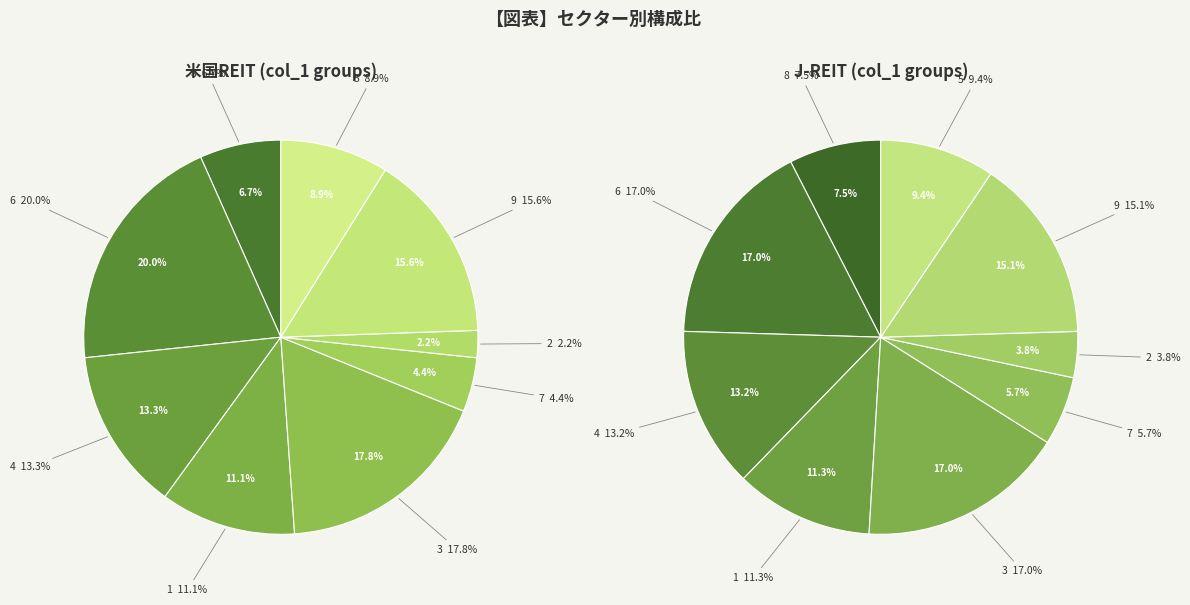

Approximately how many times larger is the value at 8 compared to 5?

0.8